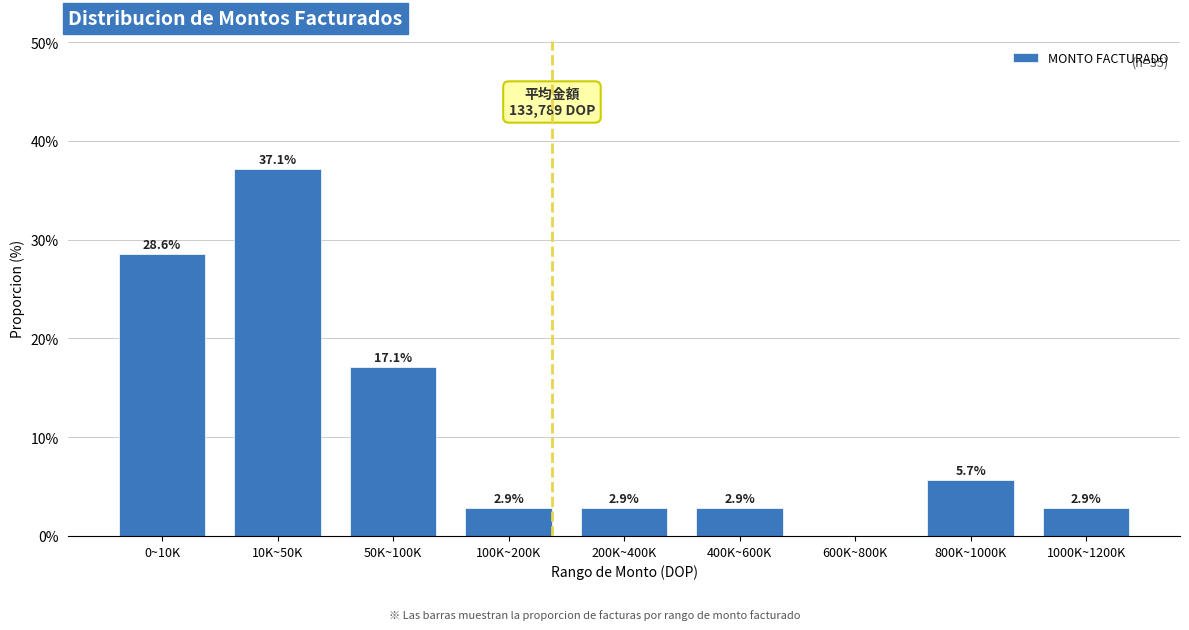

Reading left to right, extract all data points from this chart.

0~10K=28.6	10K~50K=37.1	50K~100K=17.1	100K~200K=2.9	200K~400K=2.9	400K~600K=2.9	600K~800K=0.0	800K~1000K=5.7	1000K~1200K=2.9